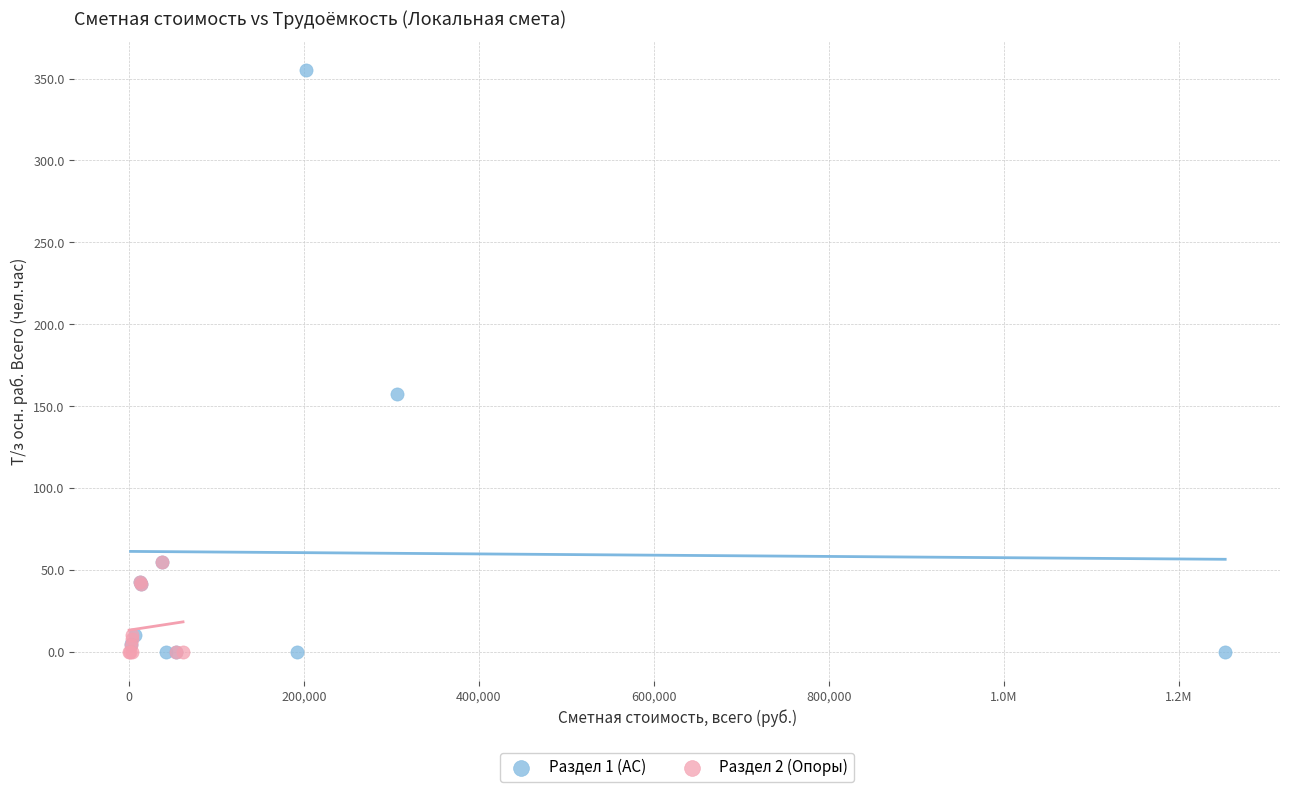

Which series has the largest Y range (max minus min)?

Раздел 1 (АС)